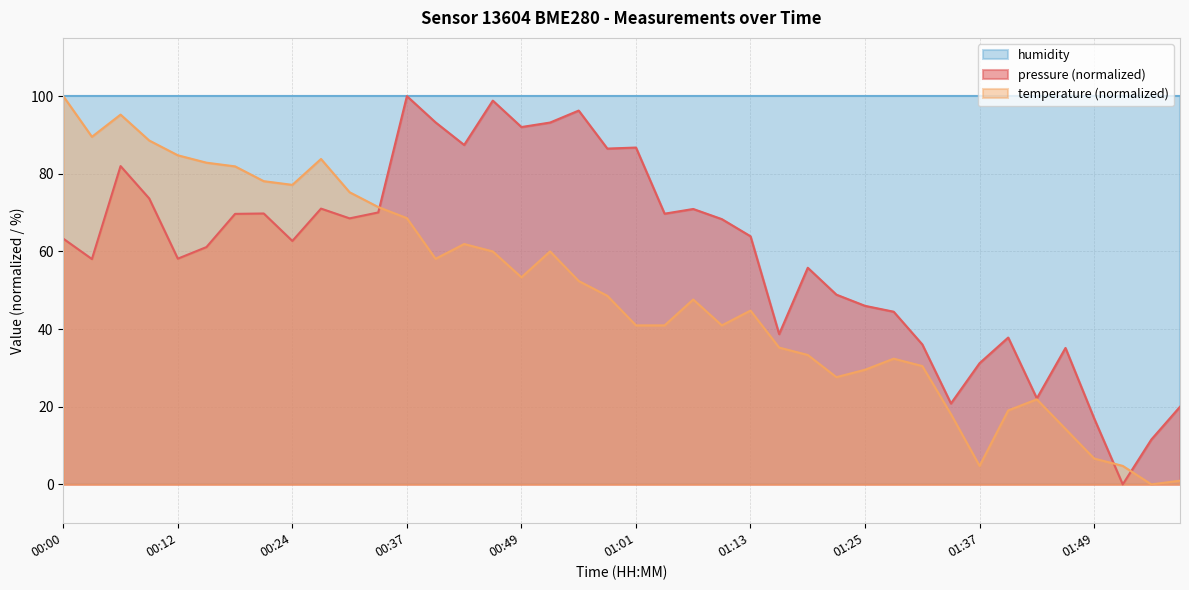

List the series in order of their overall mean, highest first.

humidity, pressure (normalized), temperature (normalized)